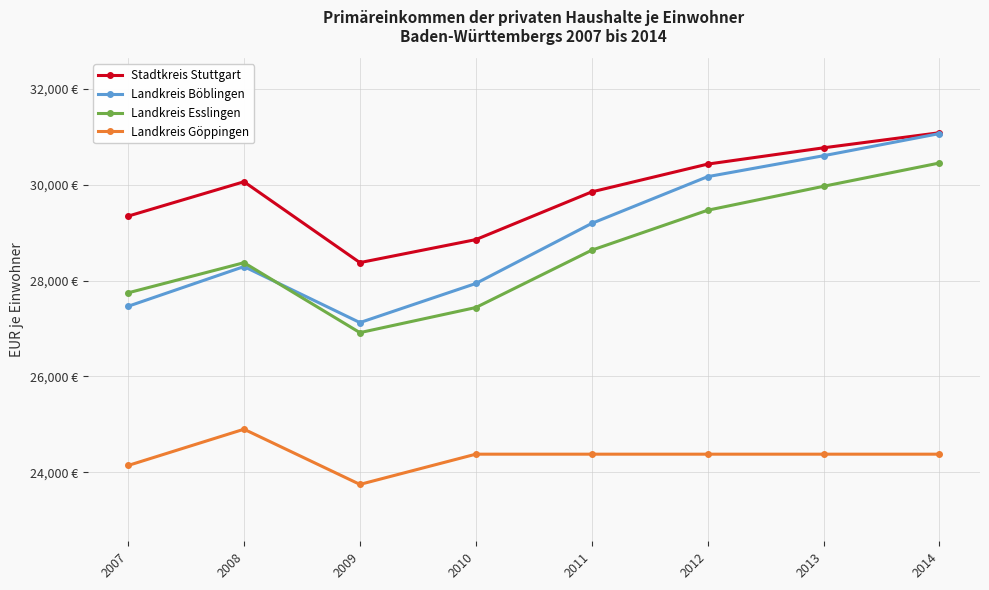

The Landkreis Esslingen series shows 27745 at 2007. True or false?

True